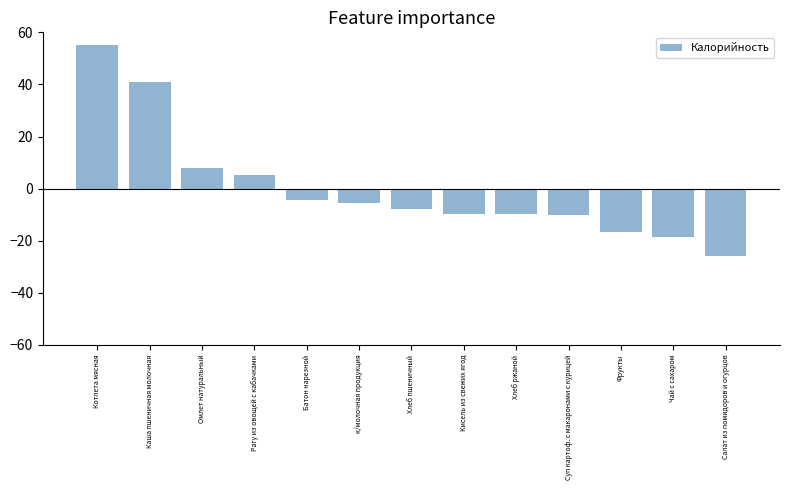

What is the change in value from Котлета мясная to Кисель из свежих ягод?

-64.9